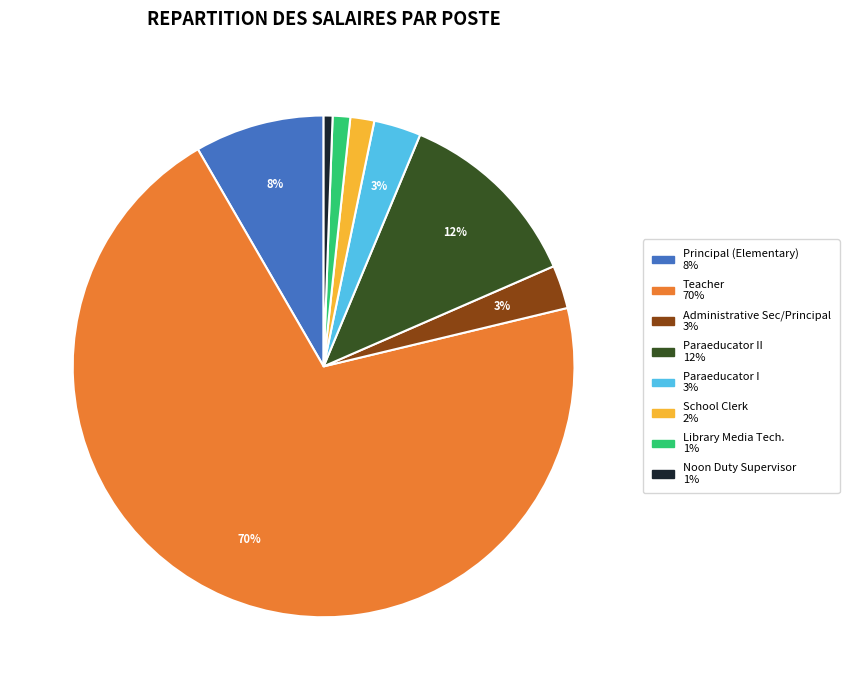

To the nearest percent, what is the average slice percentage?

12%